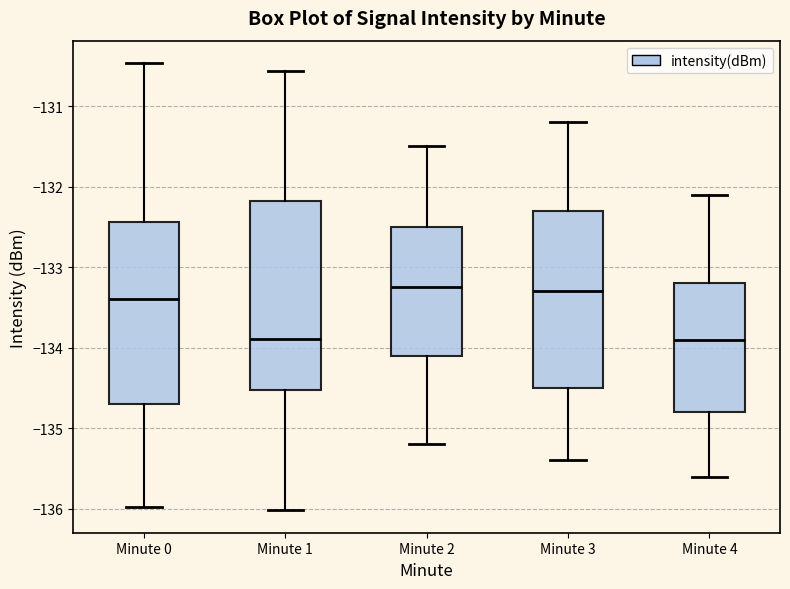

Where does the median line of the box for Minute 3 sit on the y-axis? The values are not printed on the chart, so give them approximately, as read against the axis.

-133.3